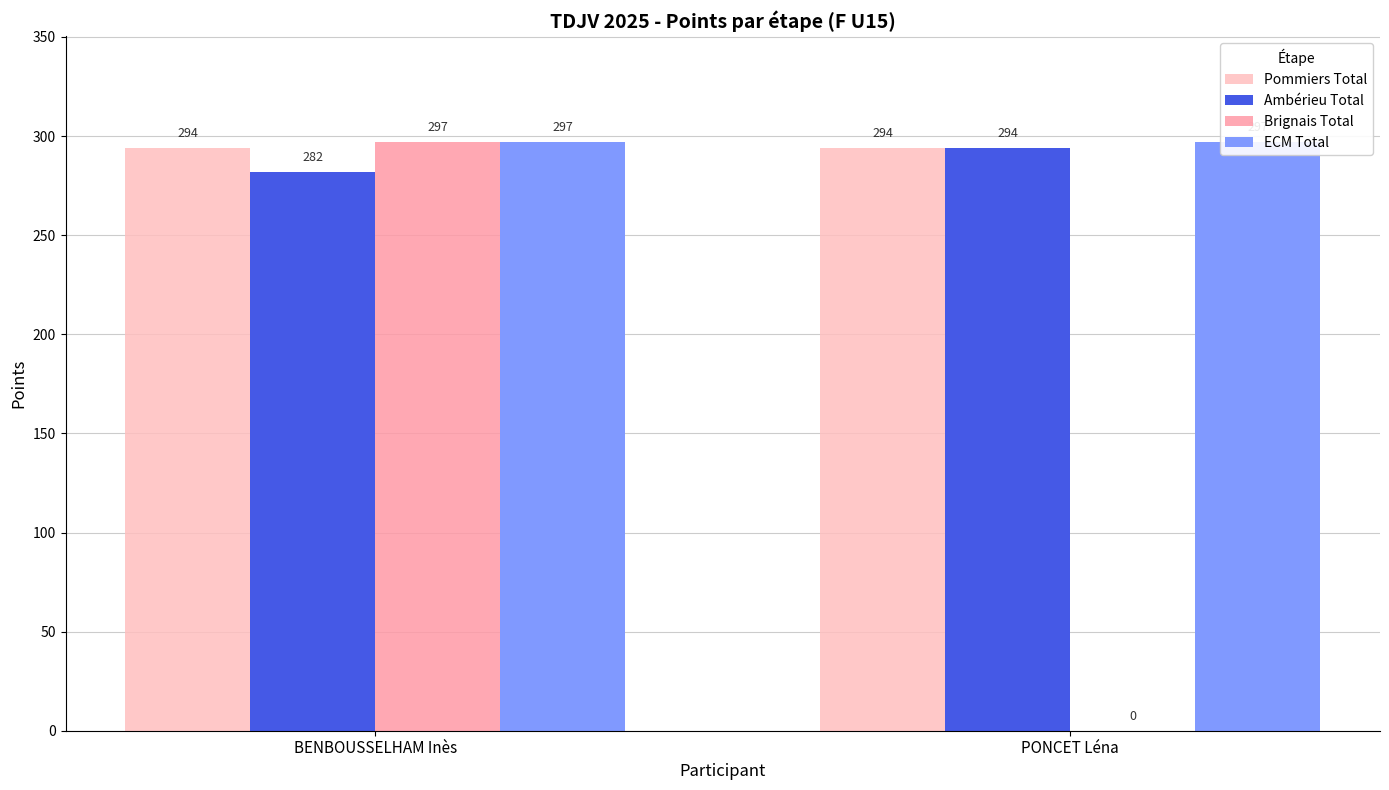

How many data points in Brignais Total are less than 297?

1